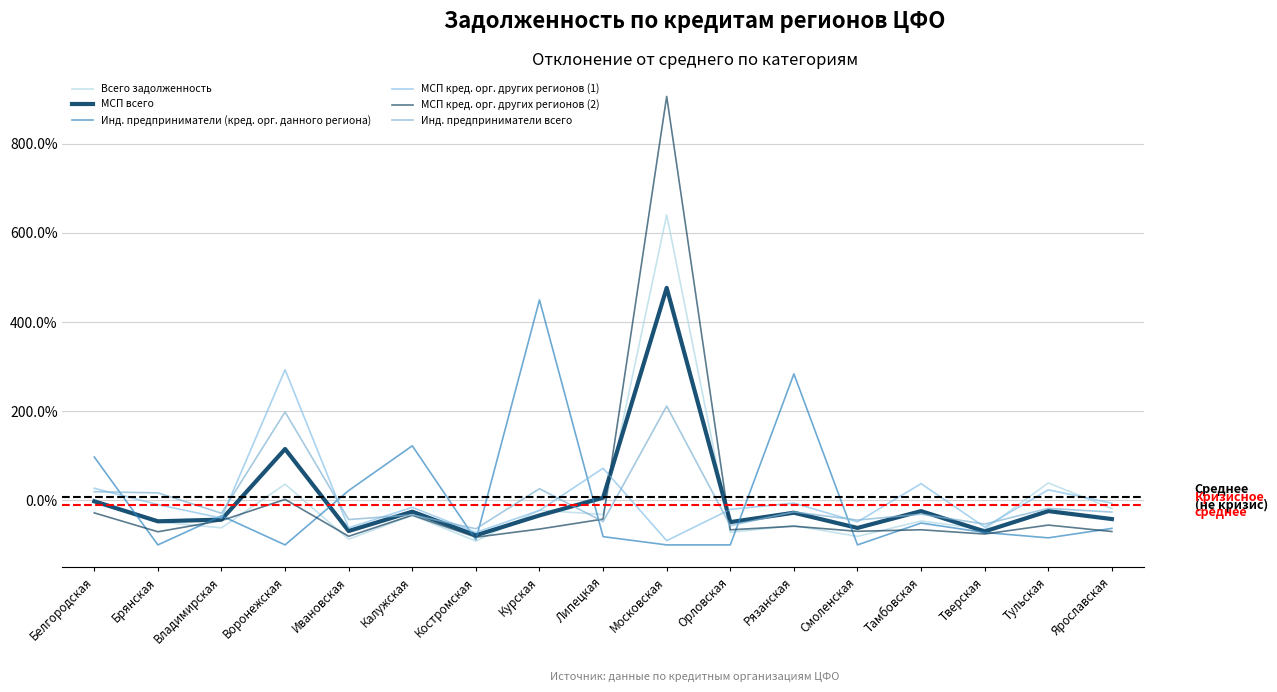

At which category does the chart reach its minimum across all series?

Брянская